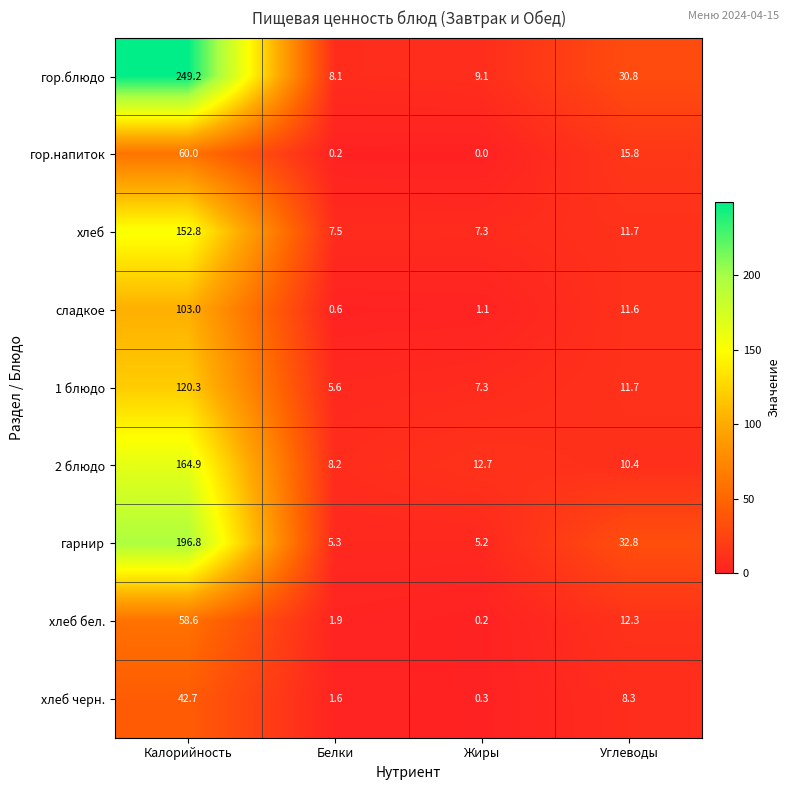

What is the sum of the сладкое values at Углеводы and Жиры?

12.7